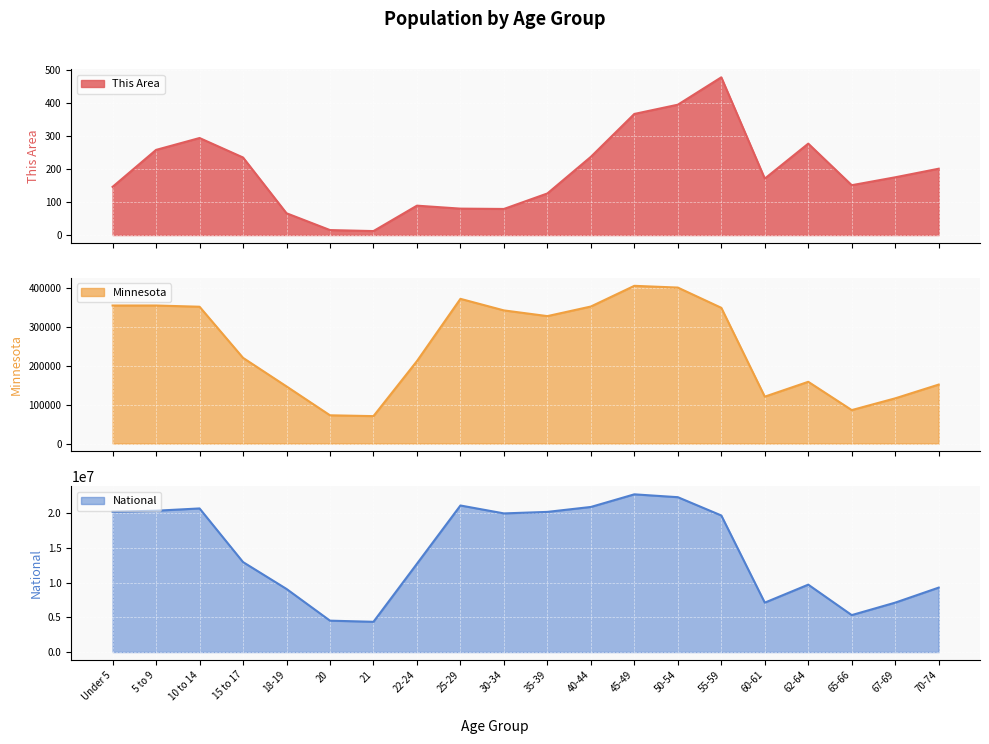

What is the sum of all This Area values?

3852